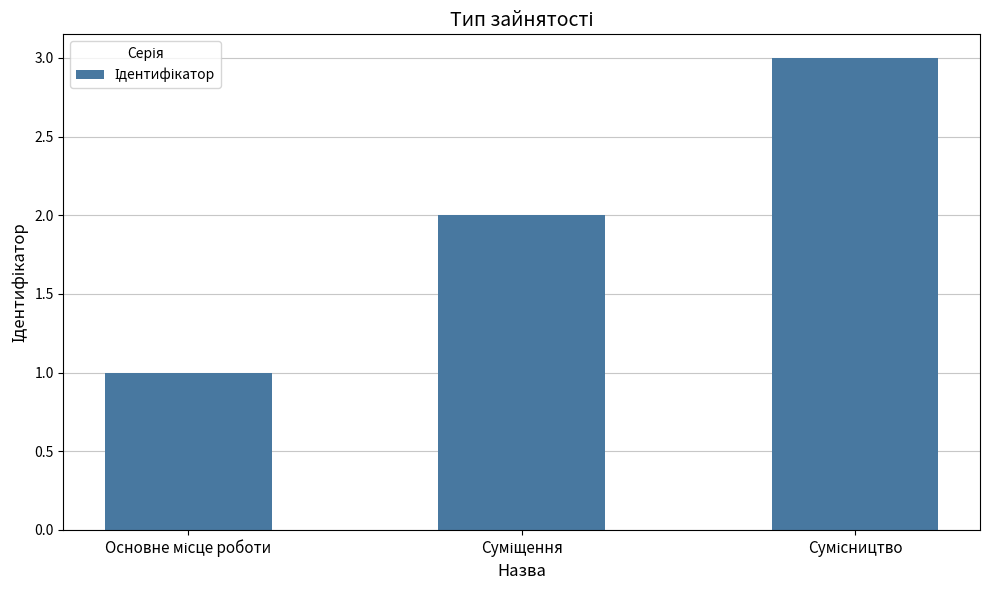

What is the greatest value displayed?

3